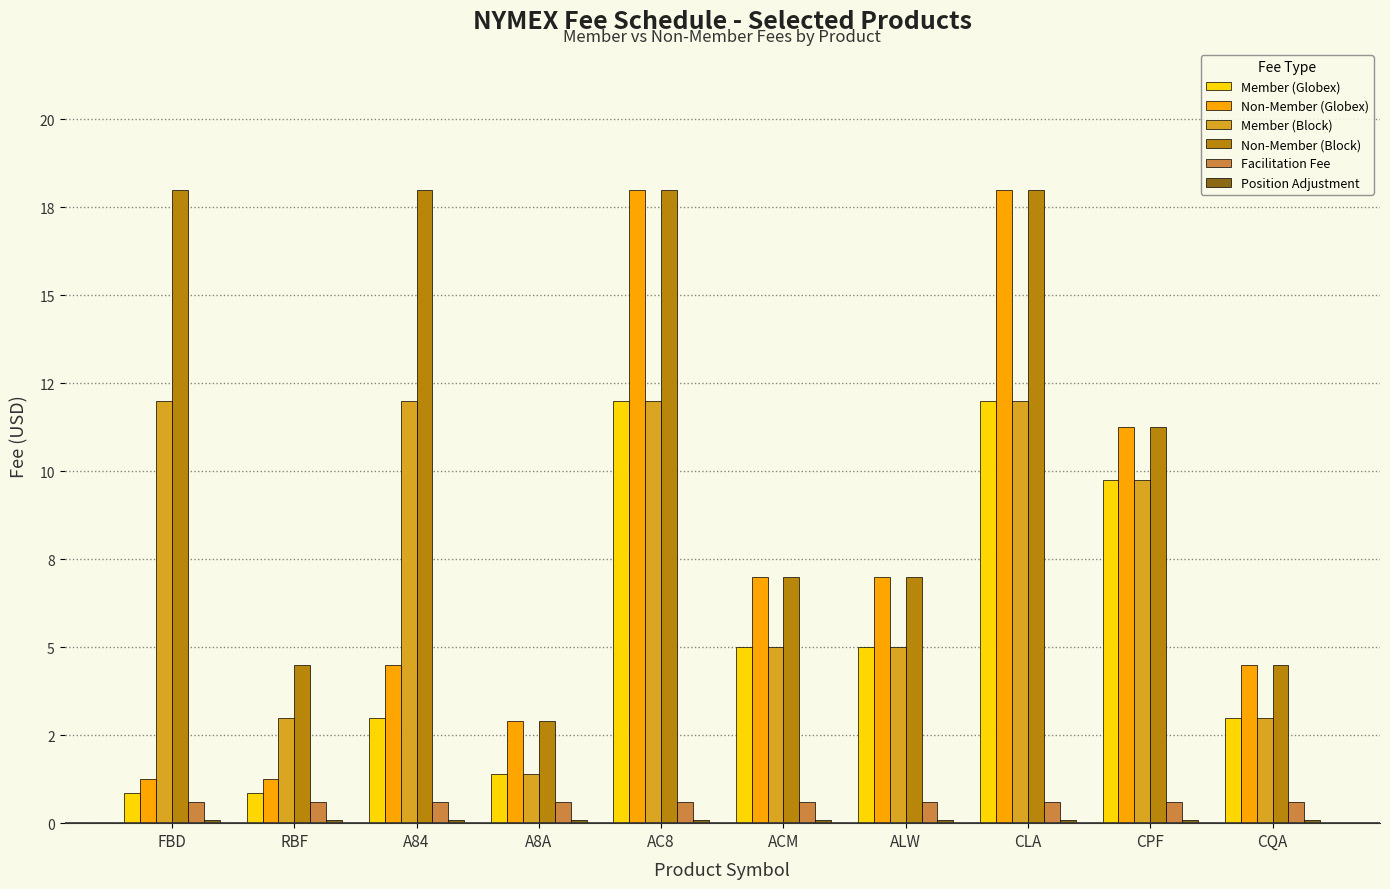

Does the chart contain stacked bars?

No